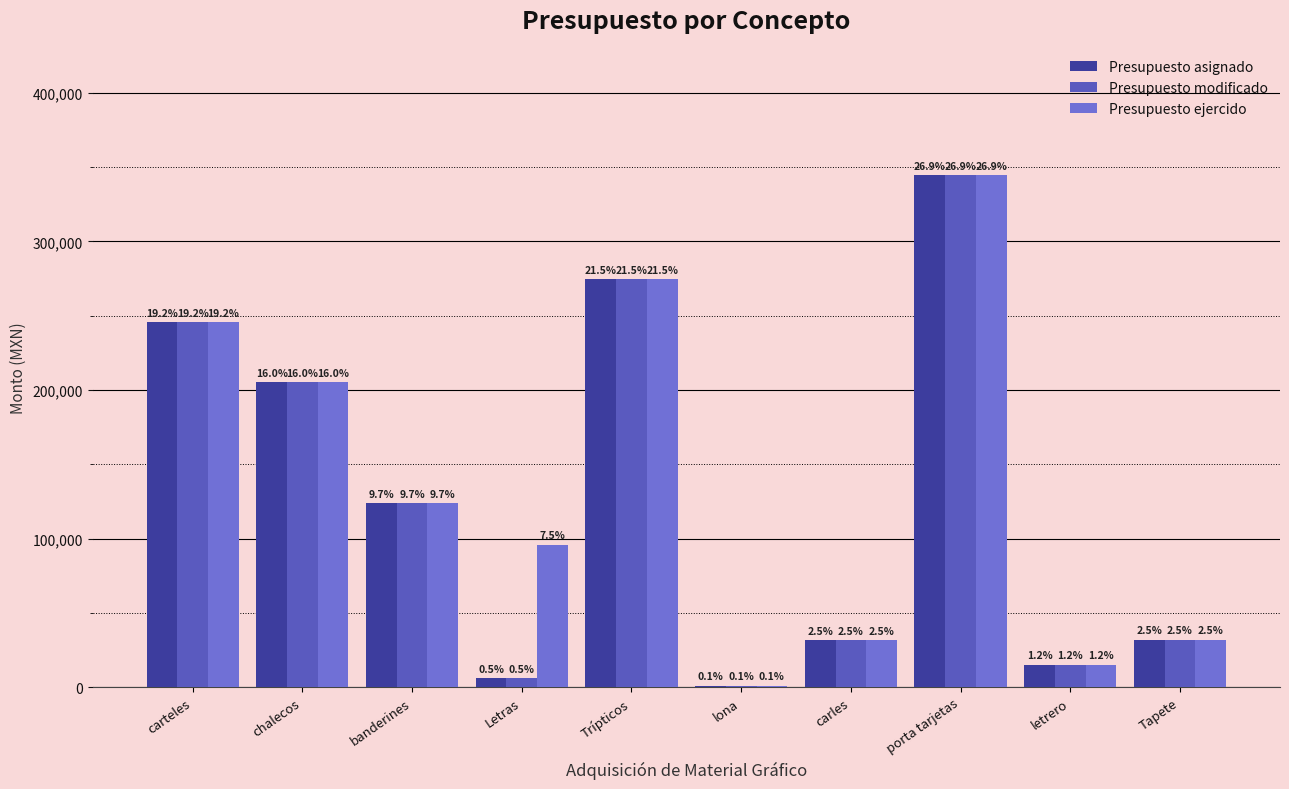

How many groups of bars are there?

10